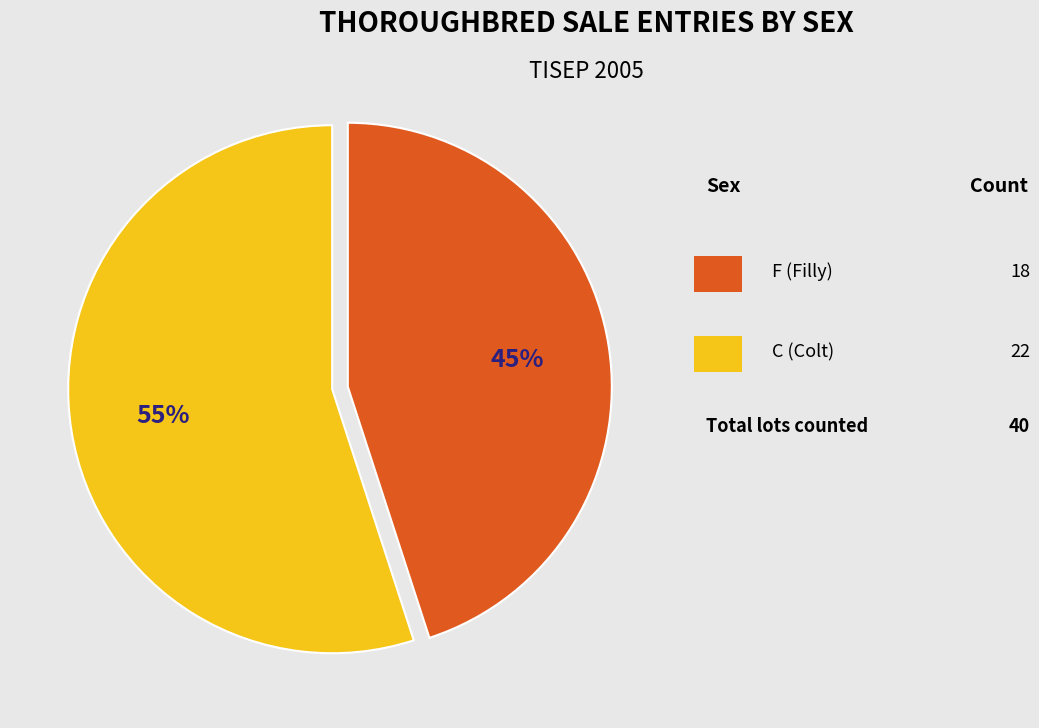

To the nearest percent, what is the difference between the largest and smallest slice percentages?

10%